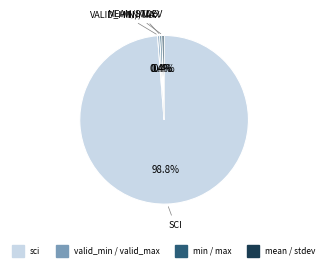

Is there a majority slice in this chart?

Yes